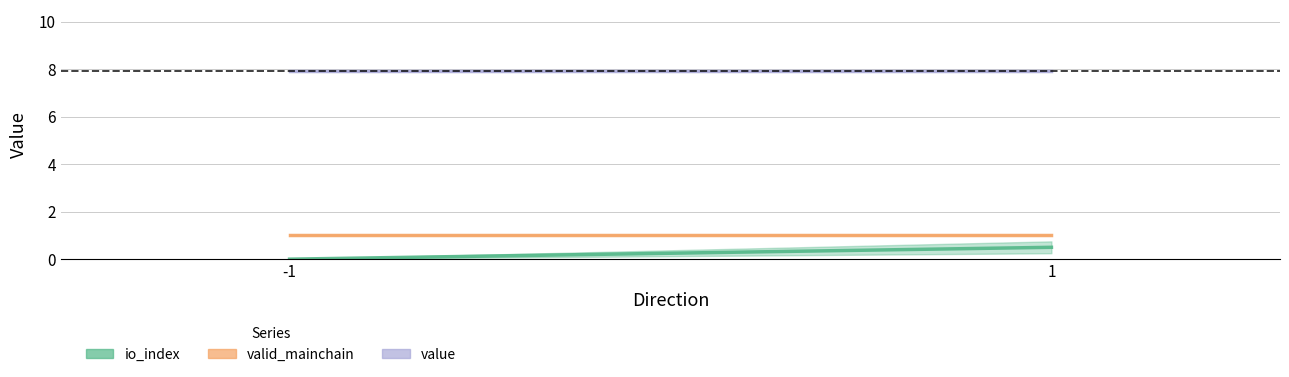

Reading right to left, list all the values displayed in this chart.

io_index: 0.5	0.0
valid_mainchain: 1.0	1.0
value: 7.9	7.9